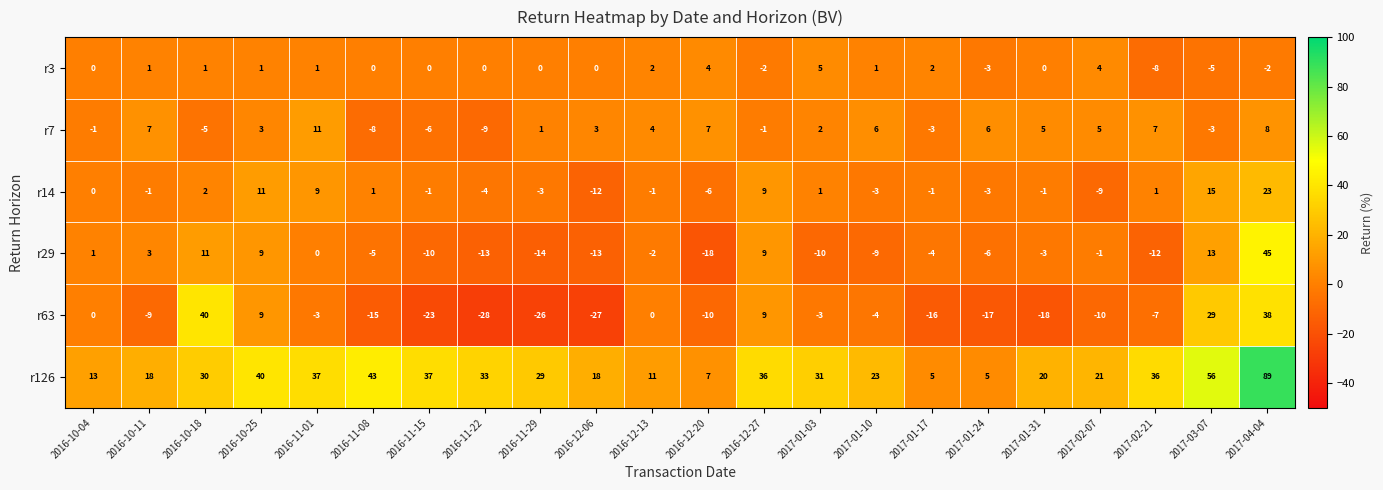

The r126 series shows 47 at 2016-11-29. True or false?

False